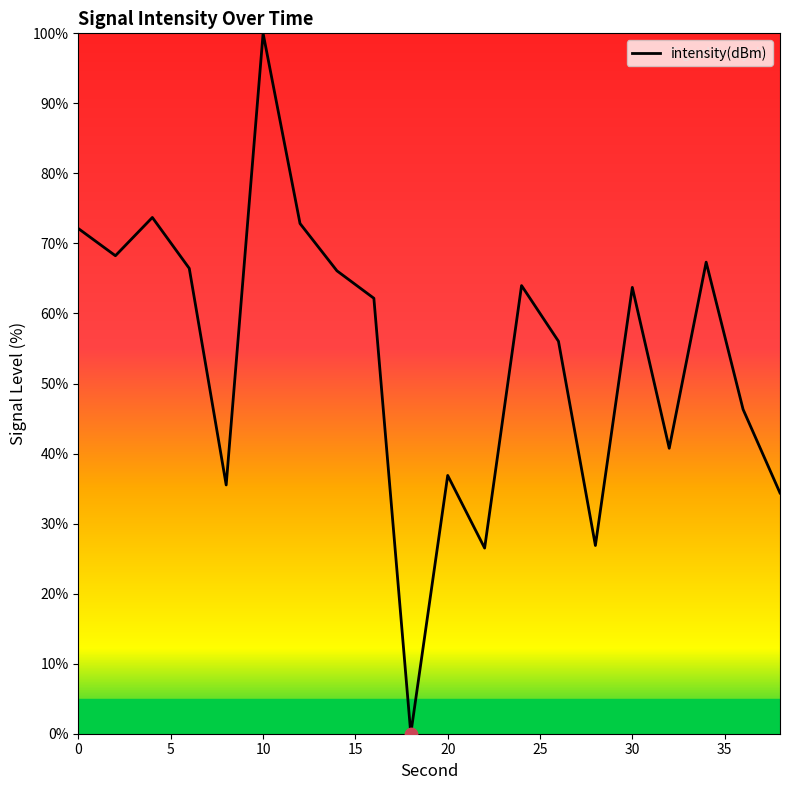

What is the greatest value displayed?

100.0